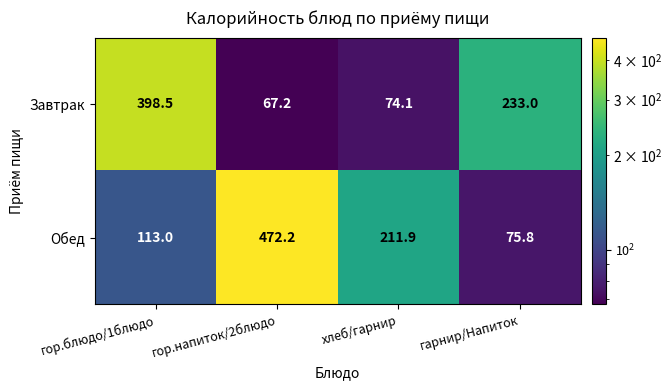

What is the total value across all series at хлеб/гарнир?

286.0